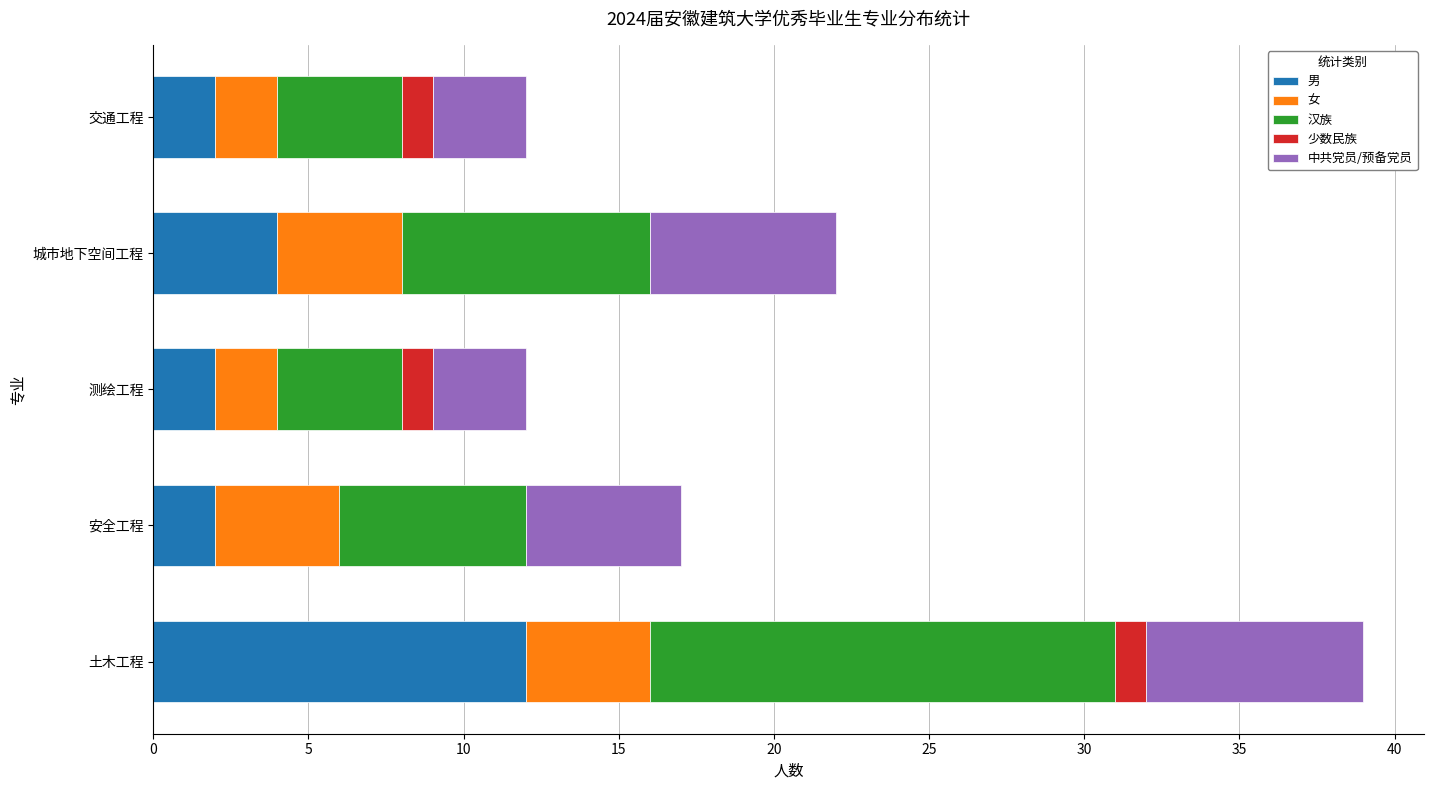

At which category is the sum across all series the highest?

土木工程